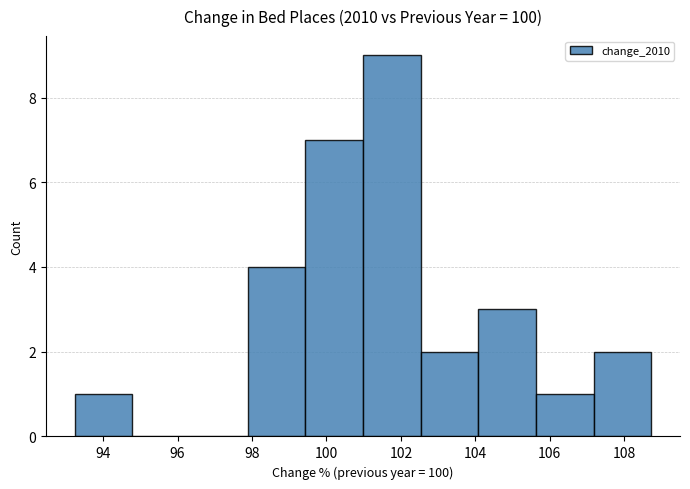

Over which range of the x-axis is the bar tallest?

101.0 to 102.6